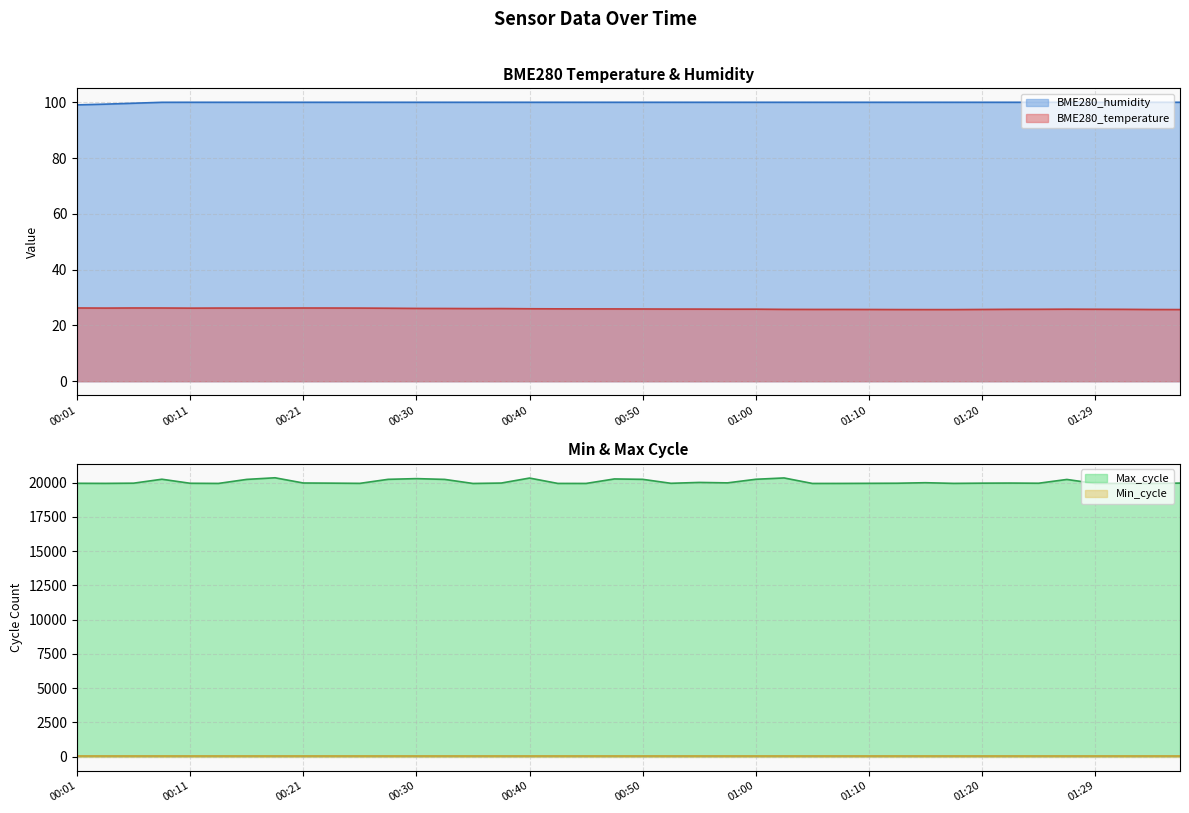

True or false: BME280_temperature and BME280_humidity cross at least once.

False